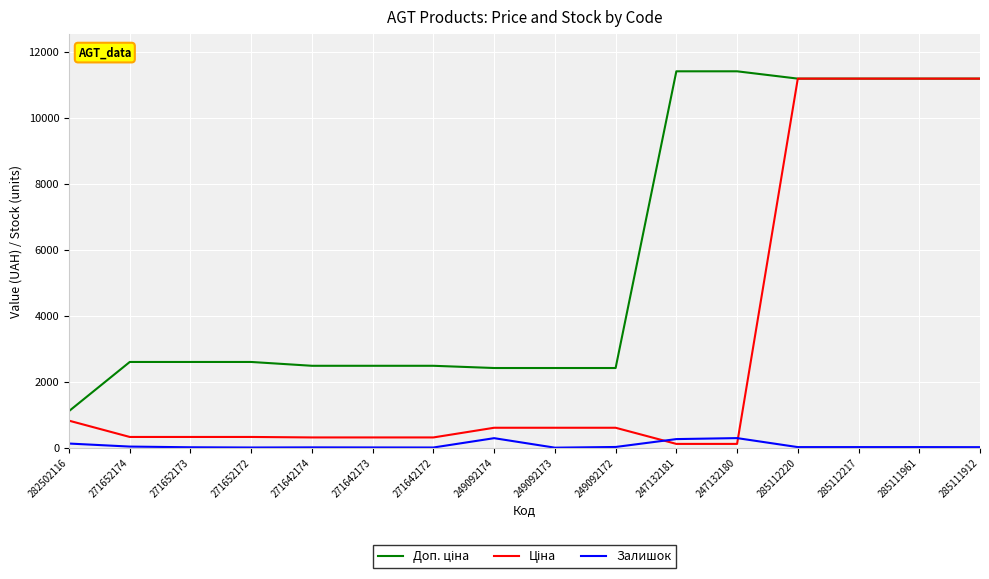

Is it true that Залишок equals 17.0 at 285112220?

True